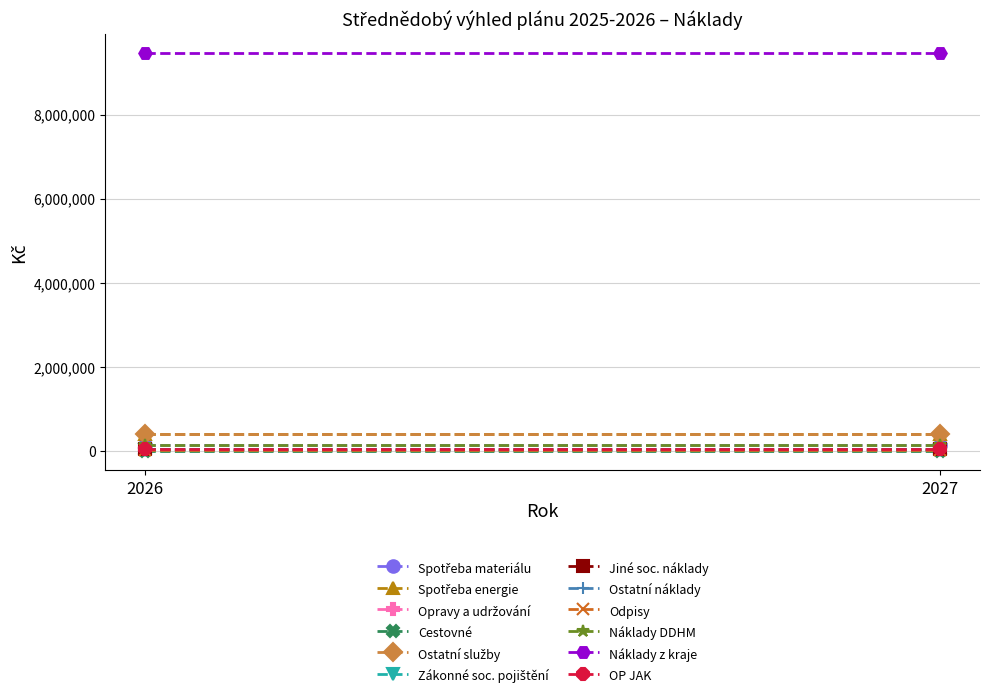

What is the maximum value for Hlavní činnost 2026?

9454403